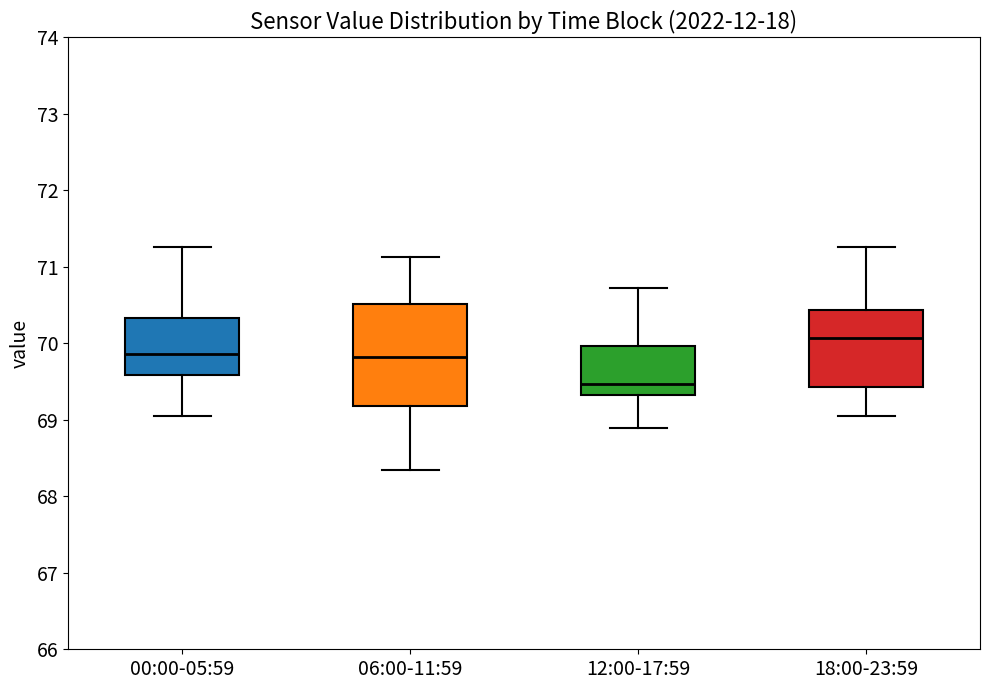

Where is the lower edge of the box for 06:00-11:59 on the y-axis? The values are not printed on the chart, so give them approximately, as read against the axis.

69.2